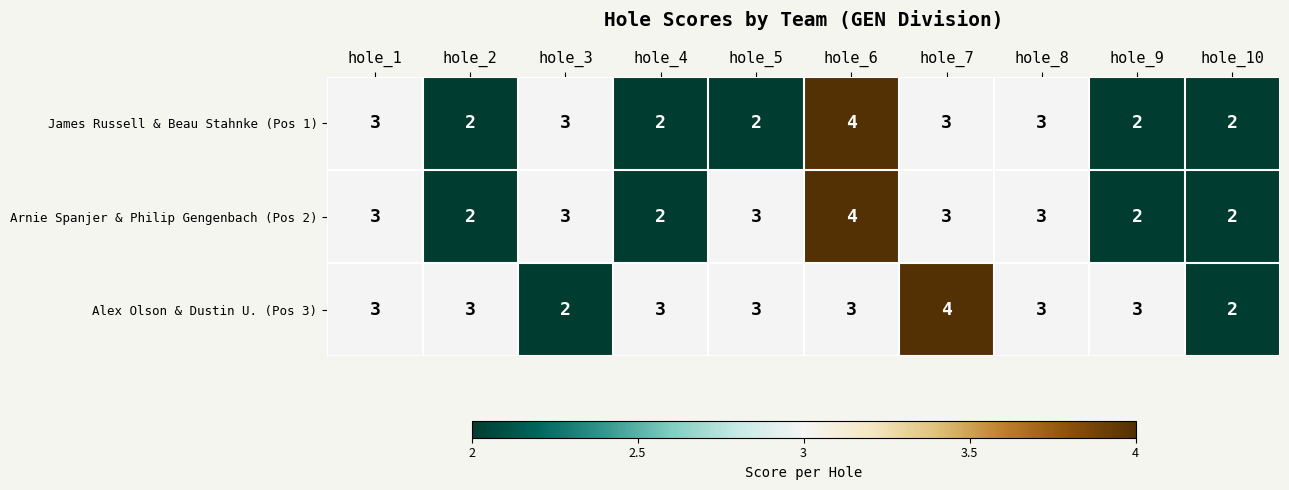

List the series in order of their overall mean, highest first.

Alex Olson & Dustin U. (Pos 3), Arnie Spanjer & Philip Gengenbach (Pos 2), James Russell & Beau Stahnke (Pos 1)